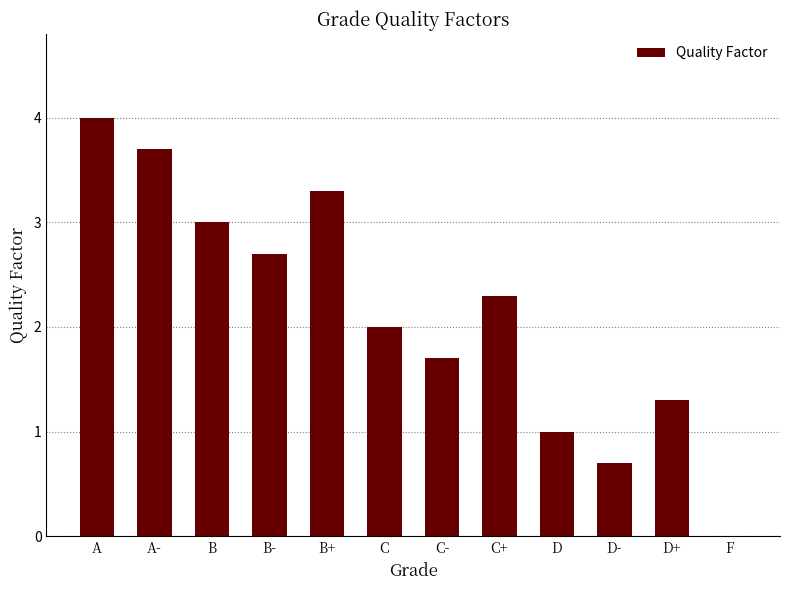

Is it true that the value at D is 1.0?

True